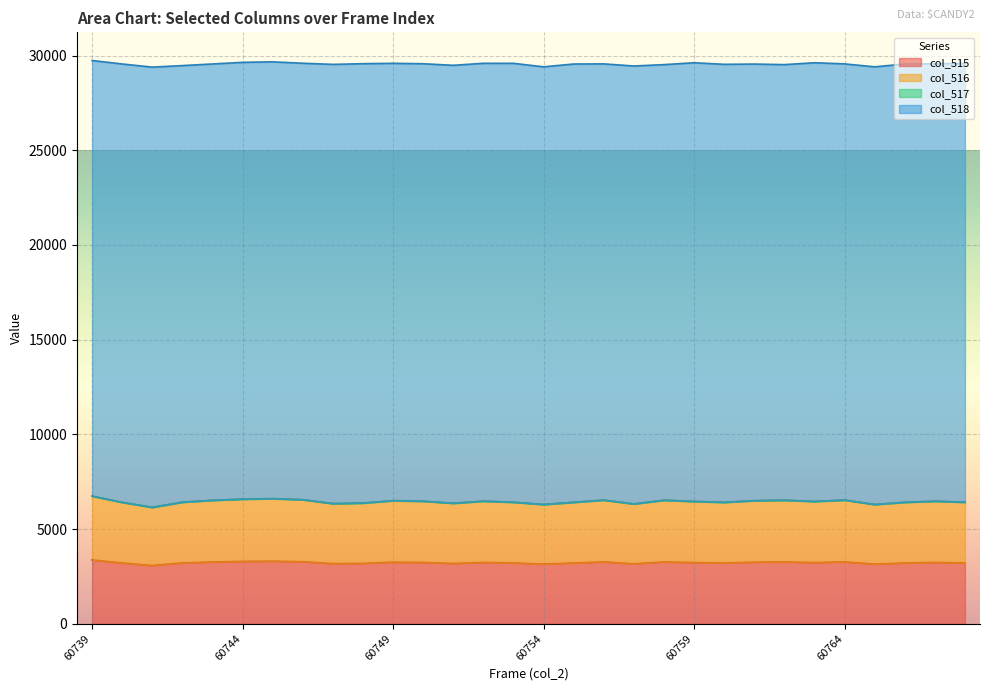

True or false: col_515 and col_516 cross at least once.

False